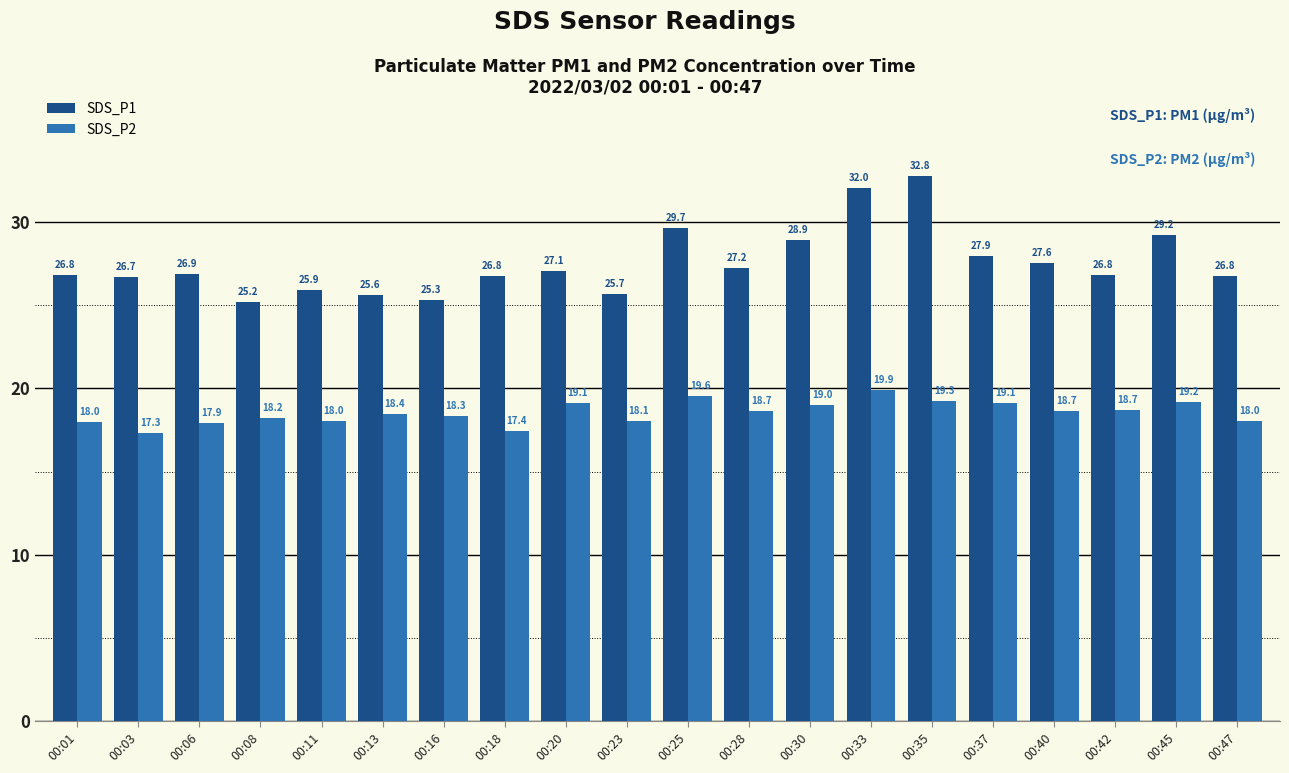

What is the smallest value displayed?

17.3